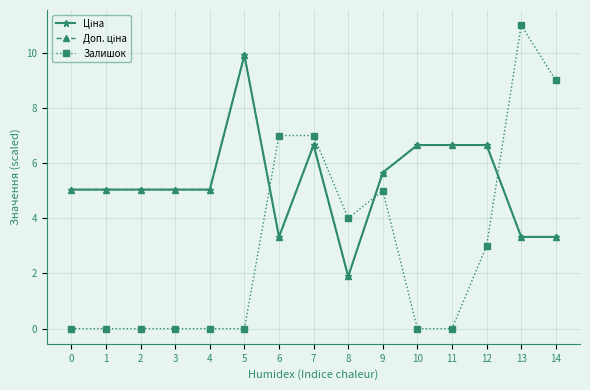

Is this an area chart (filled region under the line)?

No